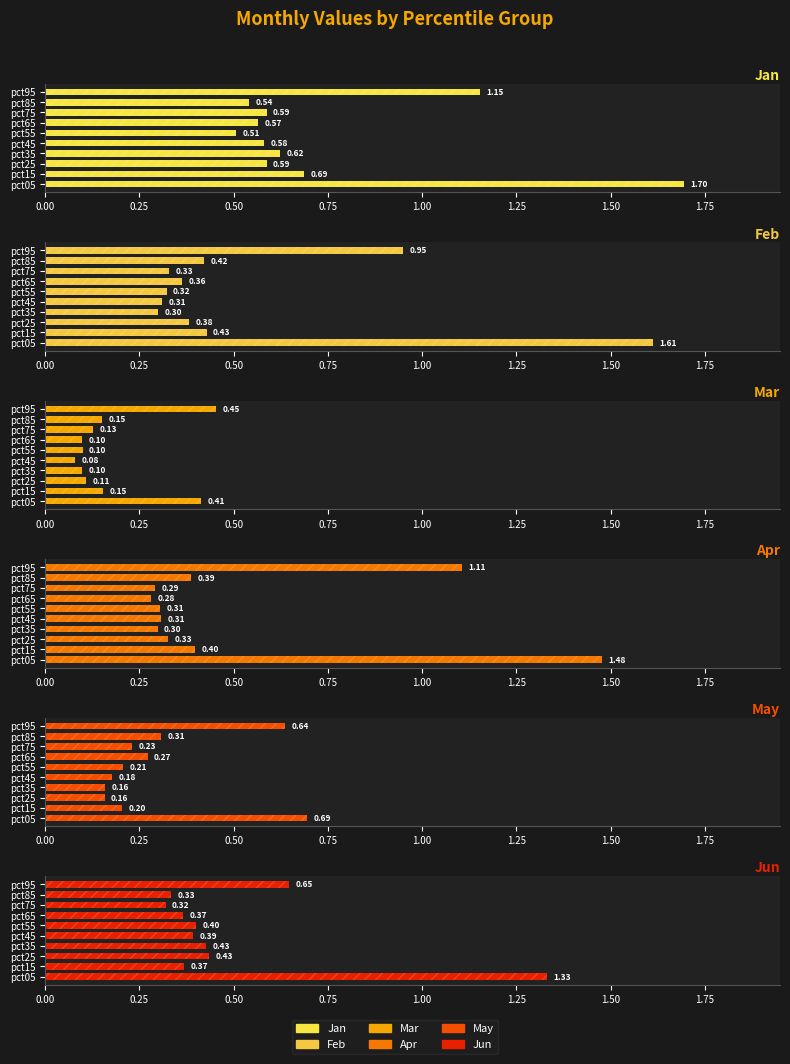

Read the May value at pct35.

0.2